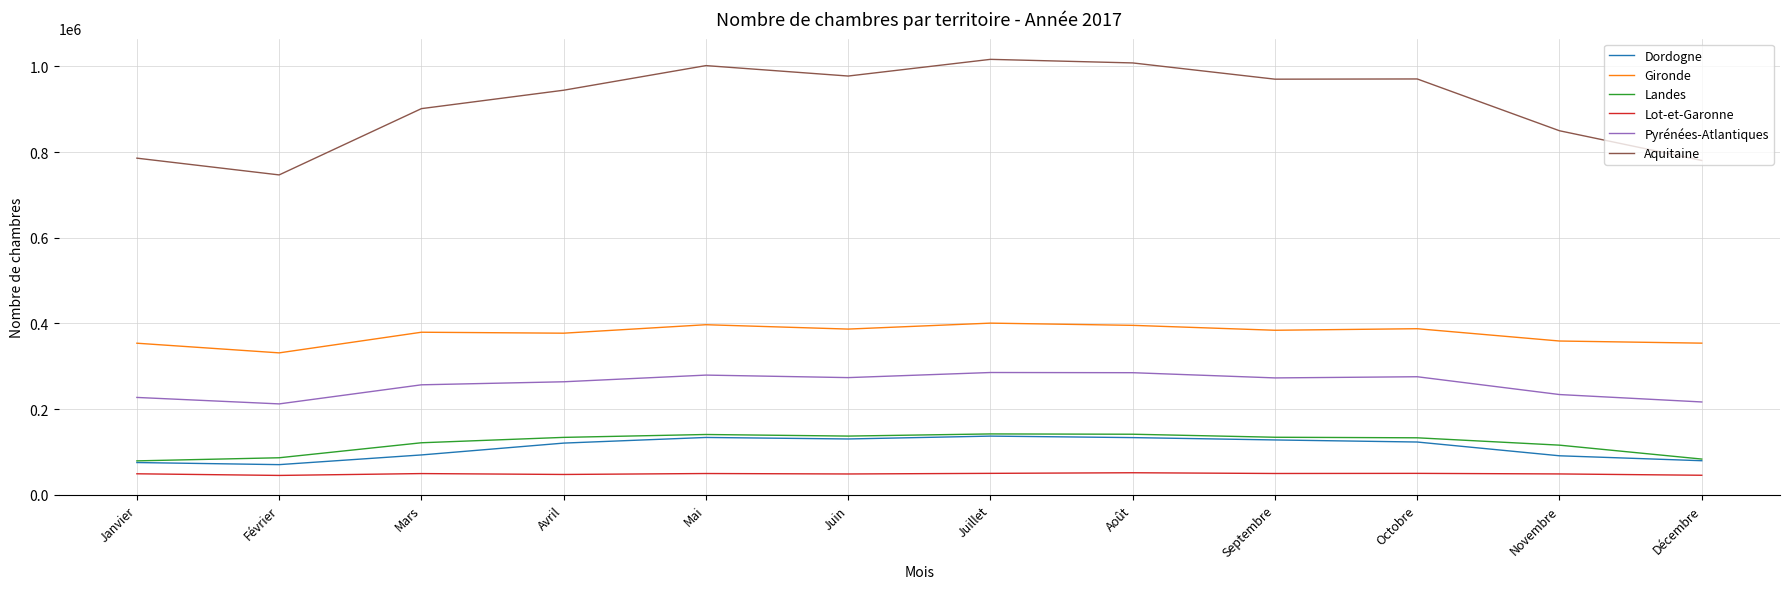

True or false: Gironde has a value of 353985 at Janvier.

True